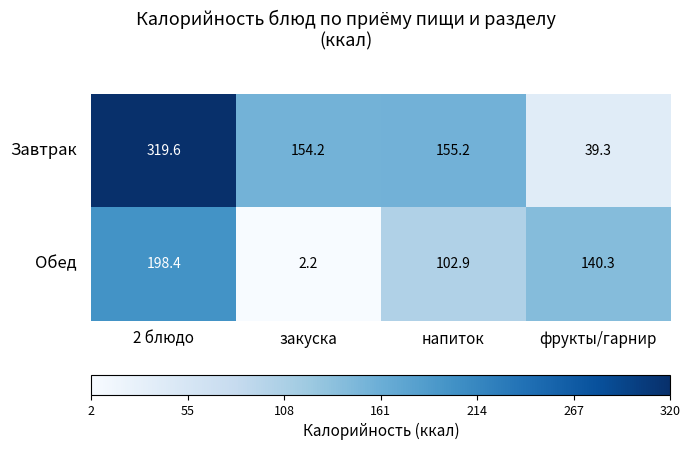

Which category has the highest value across all series?

2 блюдо